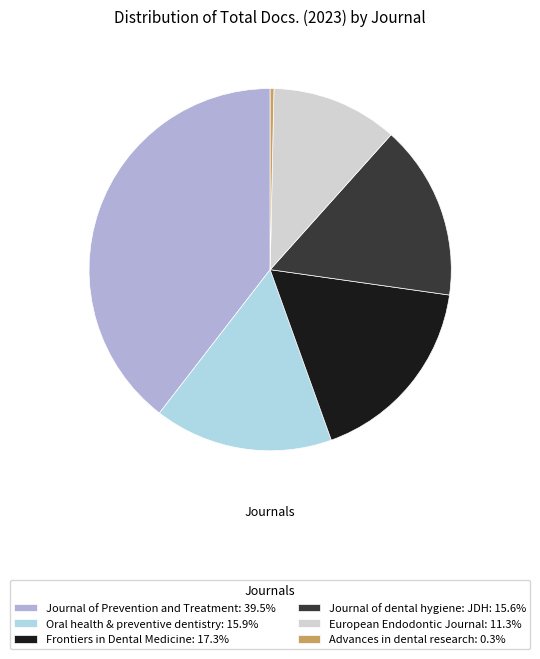

How many segments does this pie chart have?

6